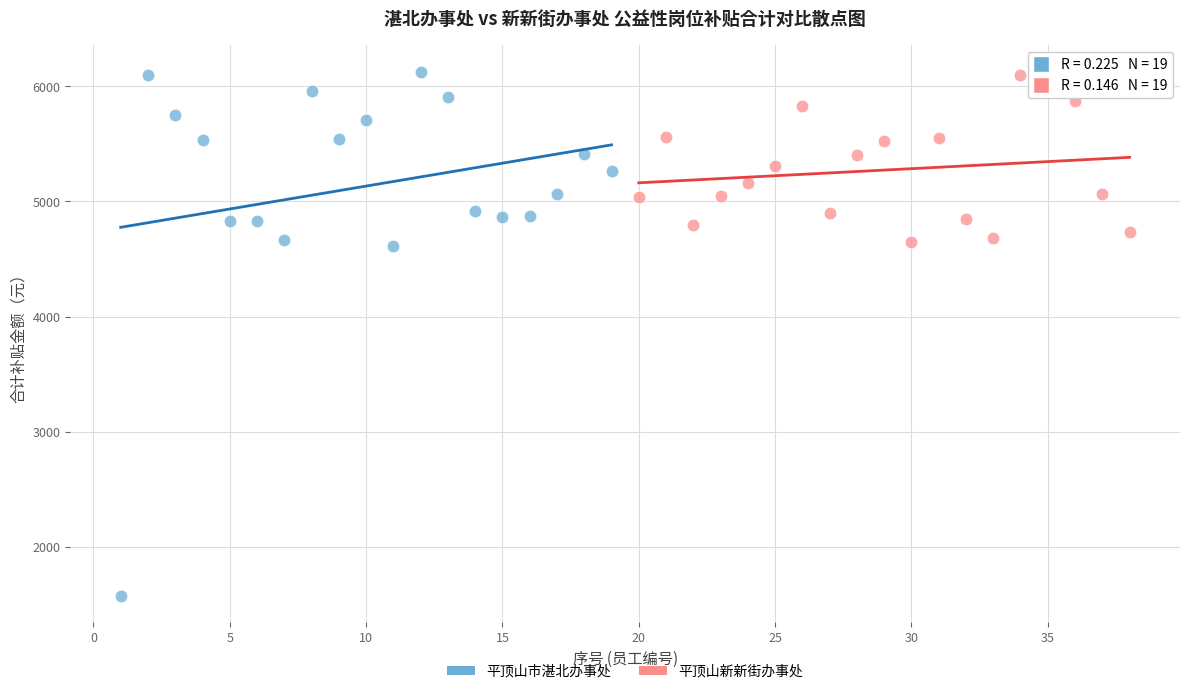

Which series contains the lowest Y value?

平顶山市湛北办事处